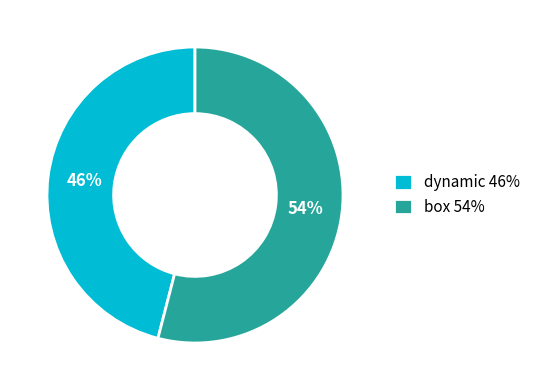

Is it true that box is 54% of the pie?

True